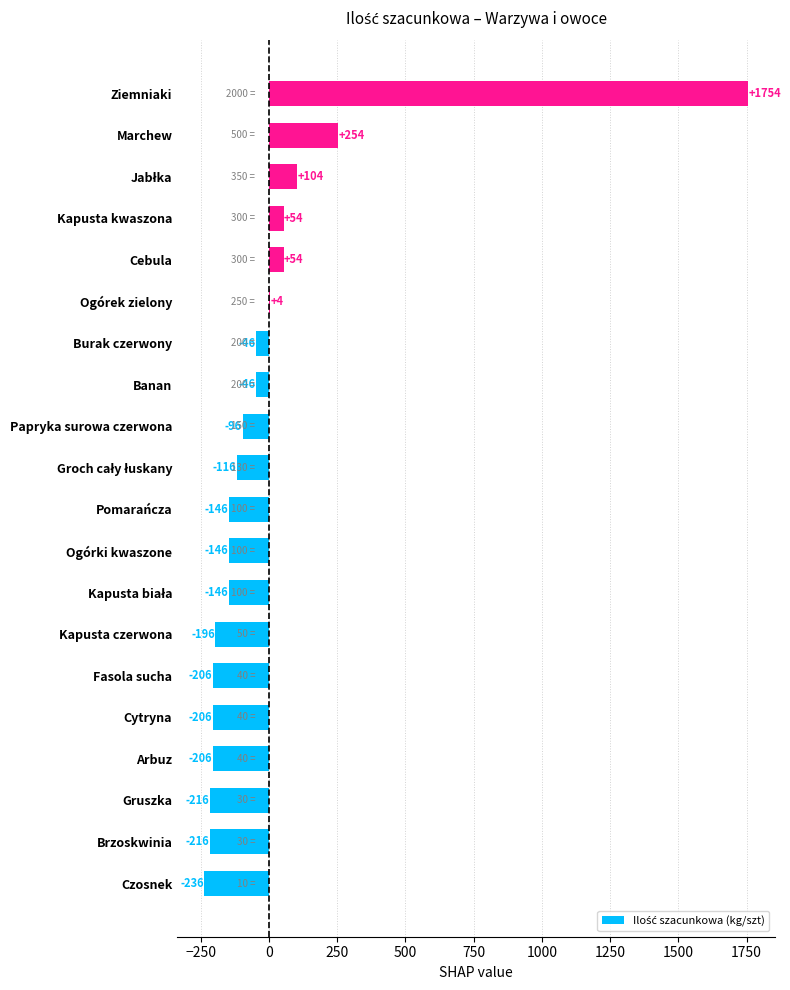

True or false: the data shows -146 at Ogórki kwaszone.

True